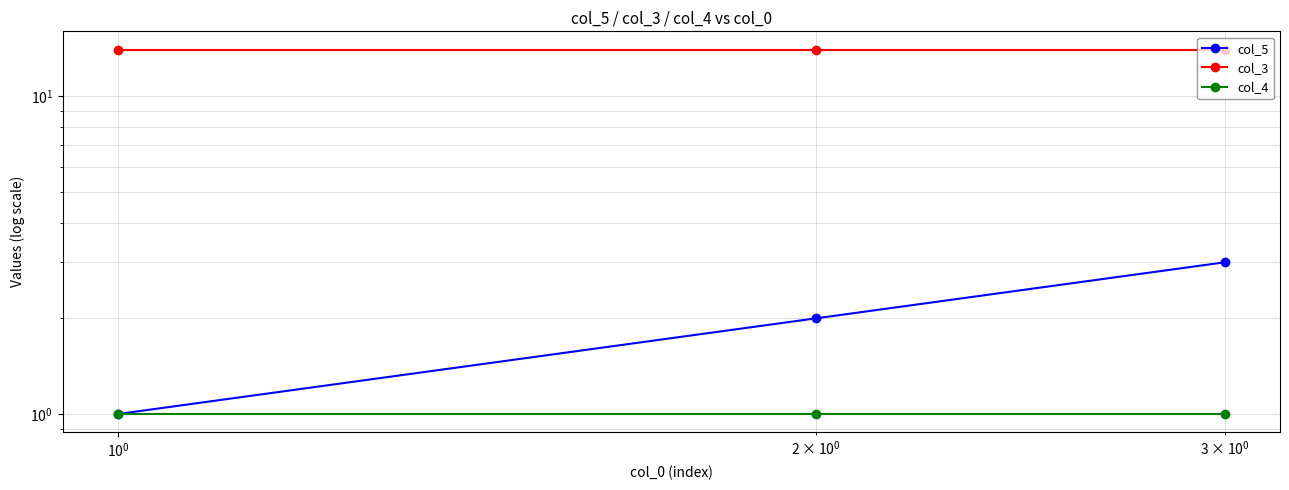

Reading right to left, list all the values displayed in this chart.

col_5: 3	2	1
col_3: 14	14	14
col_4: 1	1	1